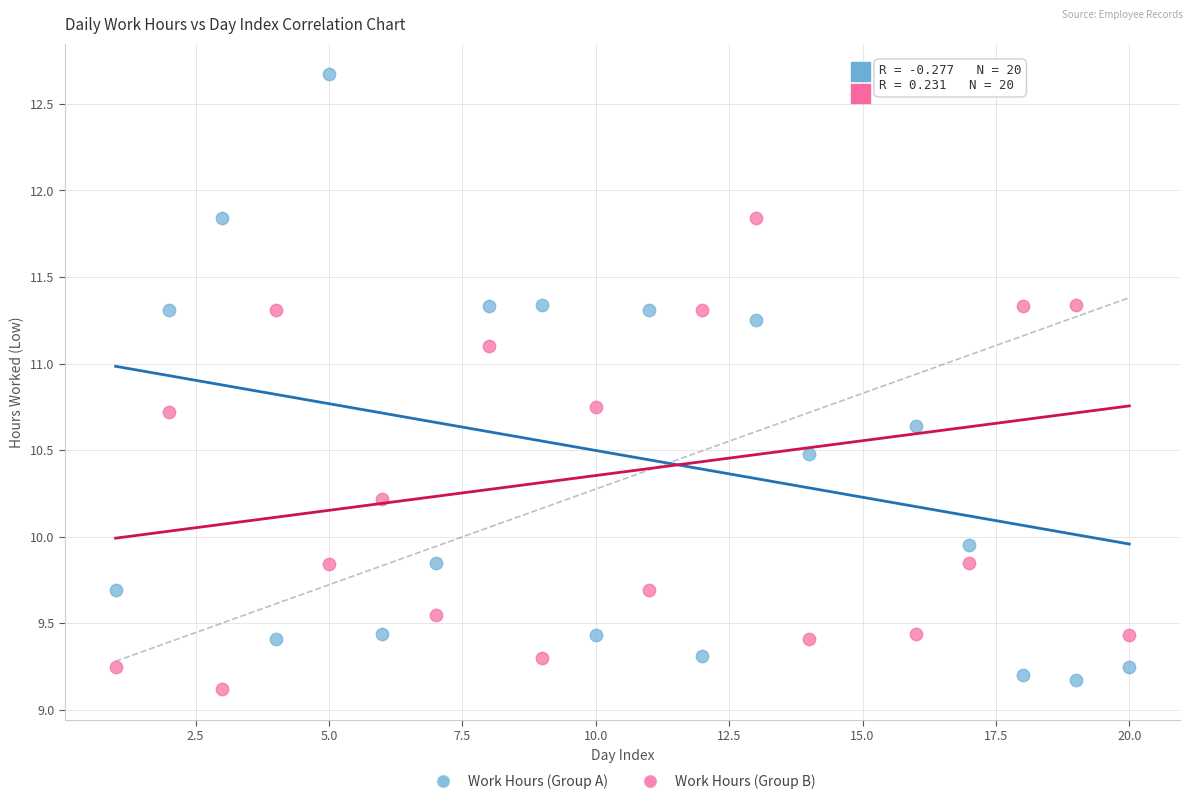

Across all data points, what is the range of X values (max minus min)?

19.0